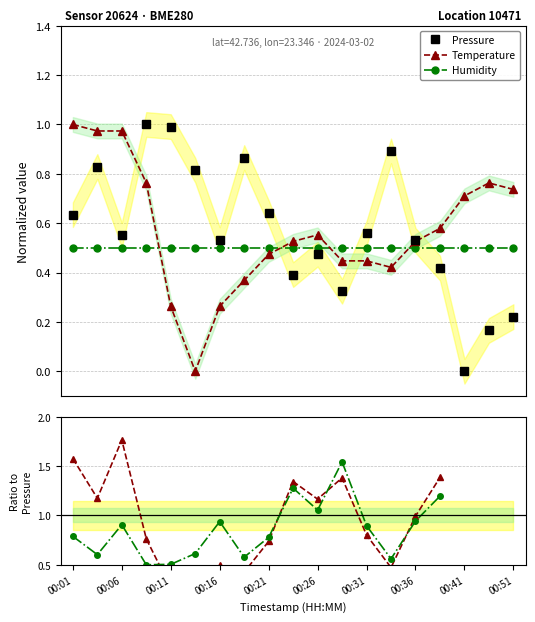

Is this an area chart (filled region under the line)?

No